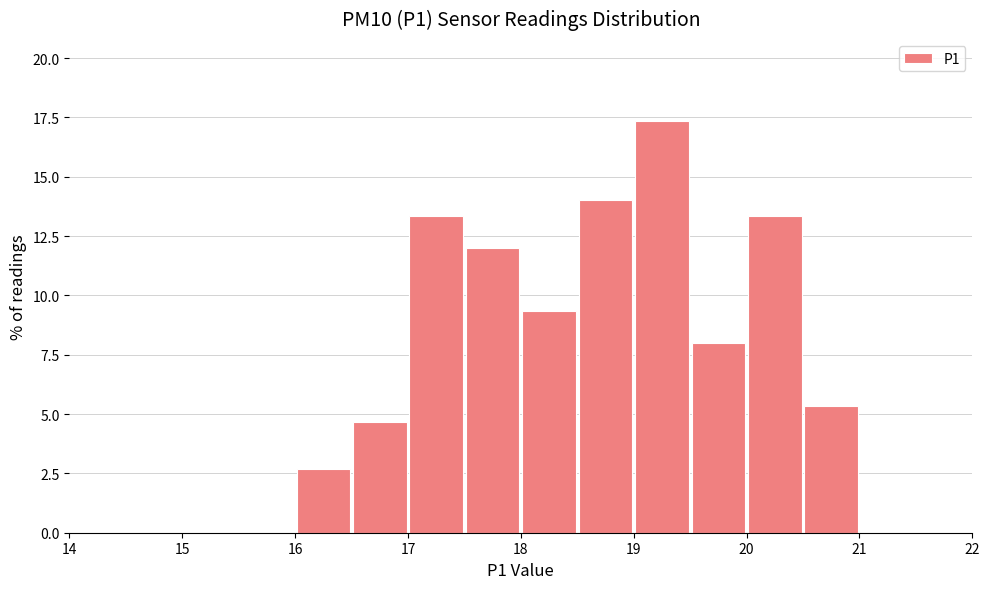

Over which range of the x-axis is the bar tallest?

19.0 to 19.5